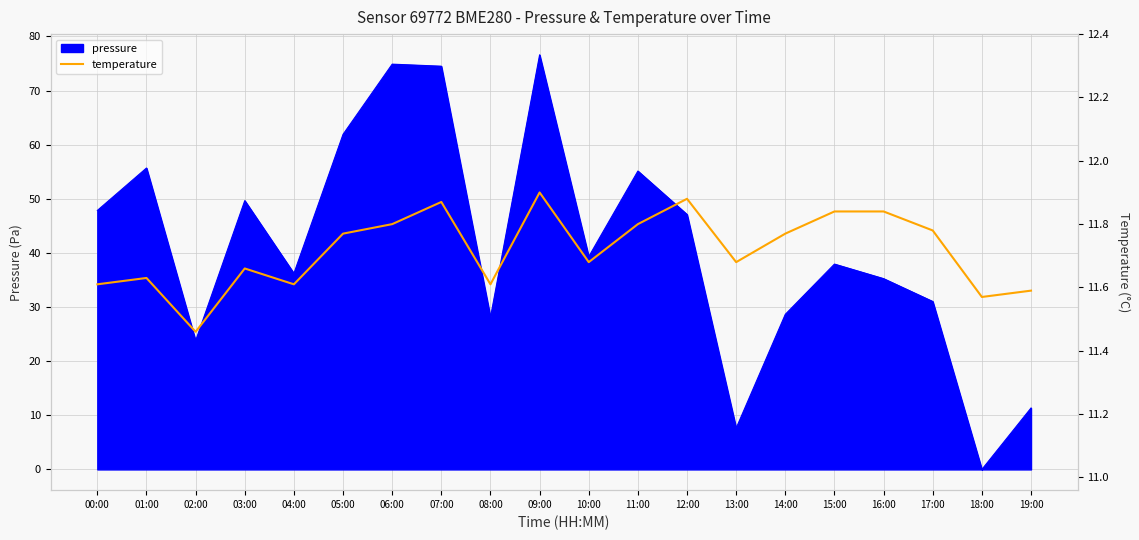

Which has a higher value, 03:00 or 00:00?

03:00